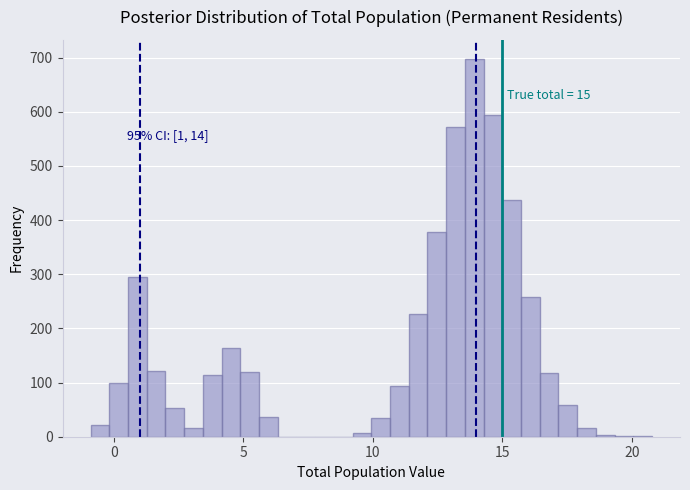

Read against the x-axis, roughly where is the centre of the tallest bar?

14.0